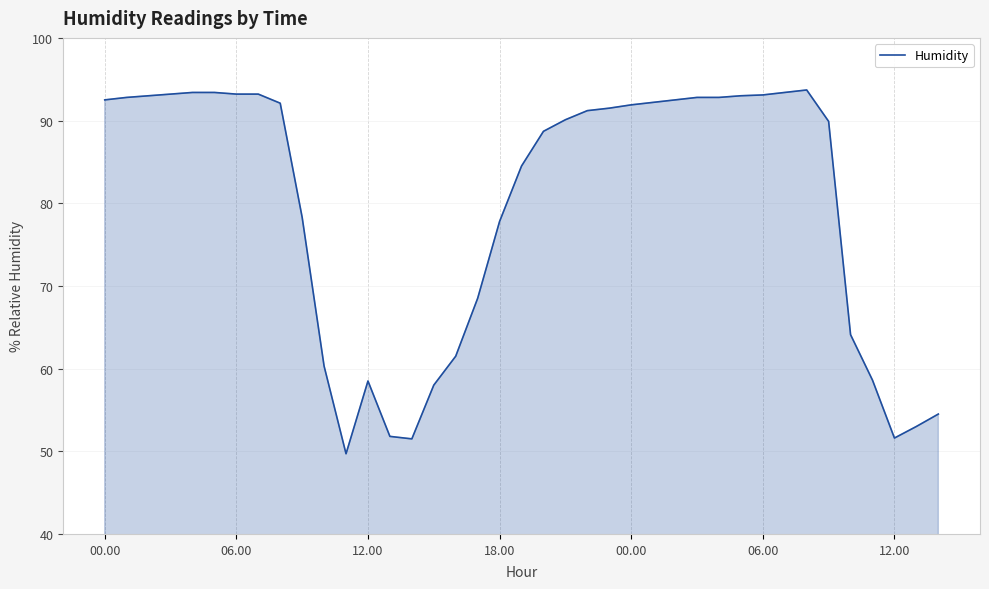

What is the minimum value shown in the chart?

49.7